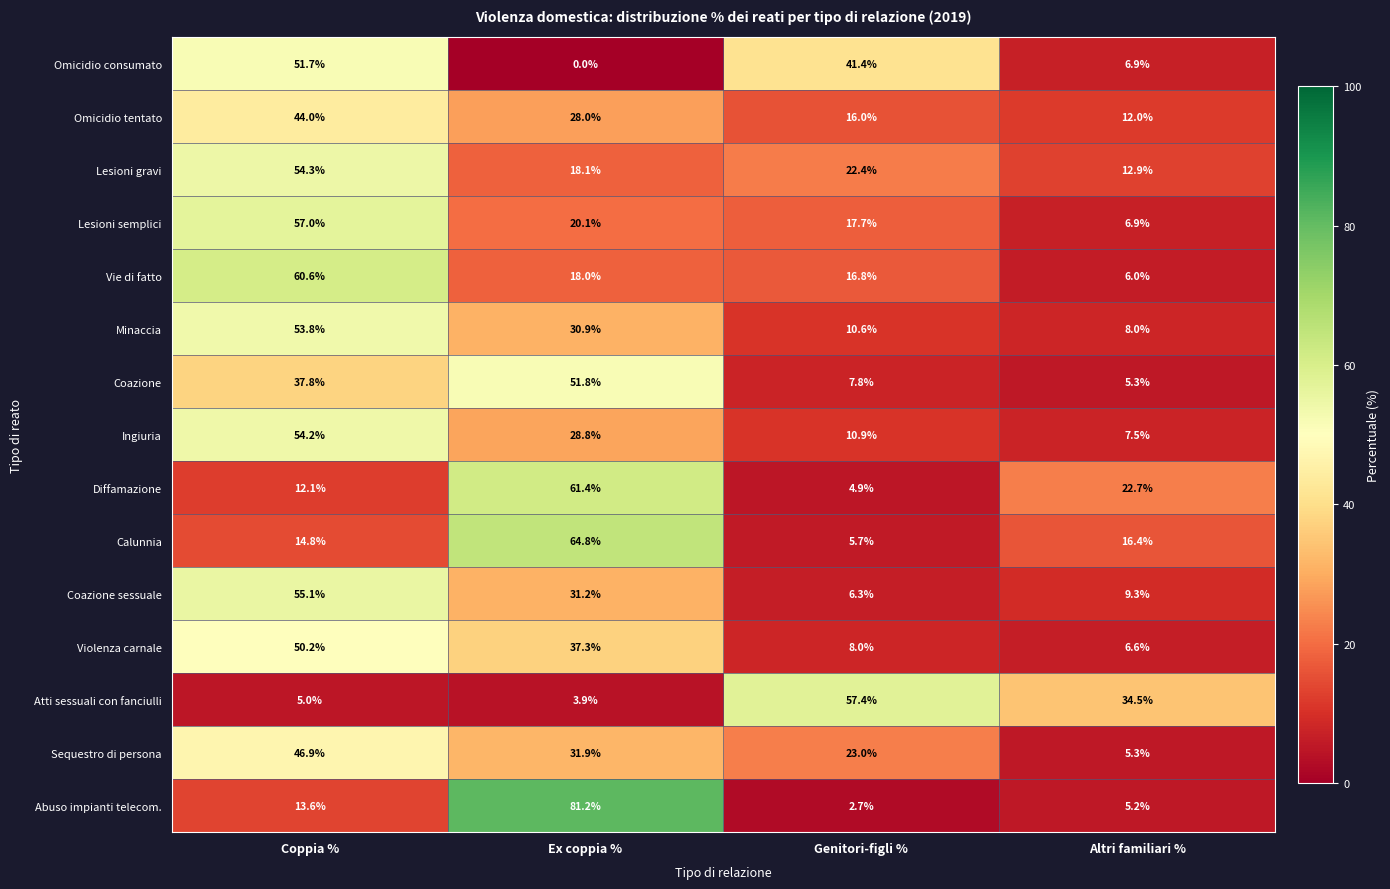

What is the difference between the Minaccia values at Ex coppia % and Genitori-figli %?

20.3